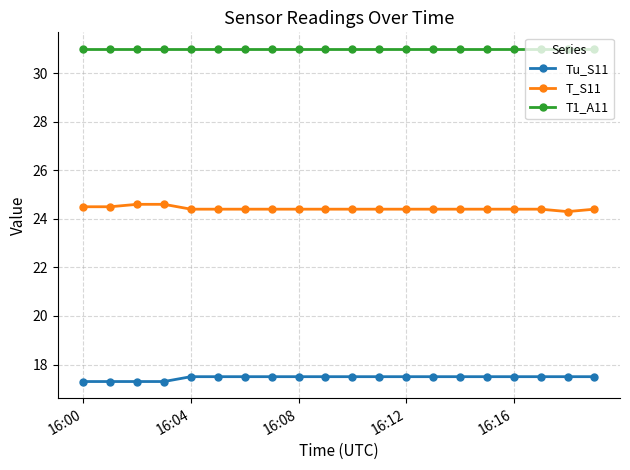

True or false: T_S11 and T1_A11 intersect in this chart.

False